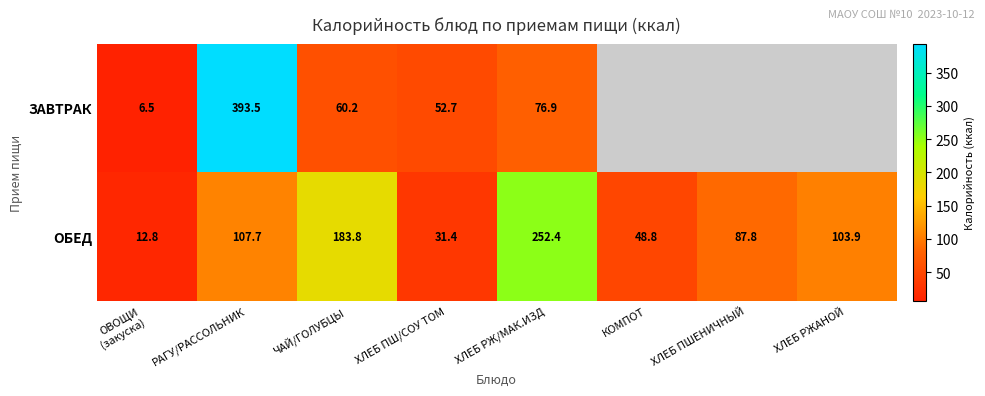

What is the greatest value displayed?

393.5